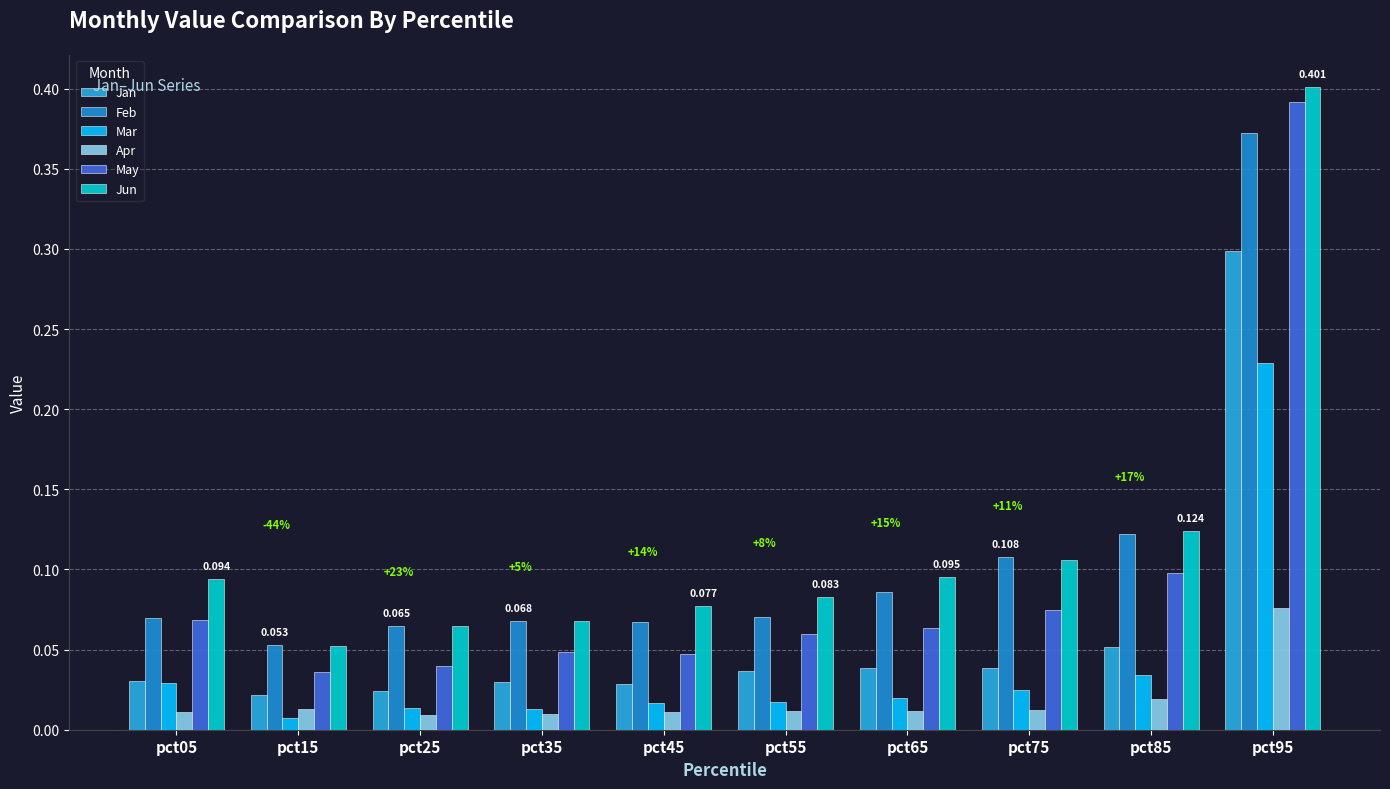

How many groups of bars are there?

10